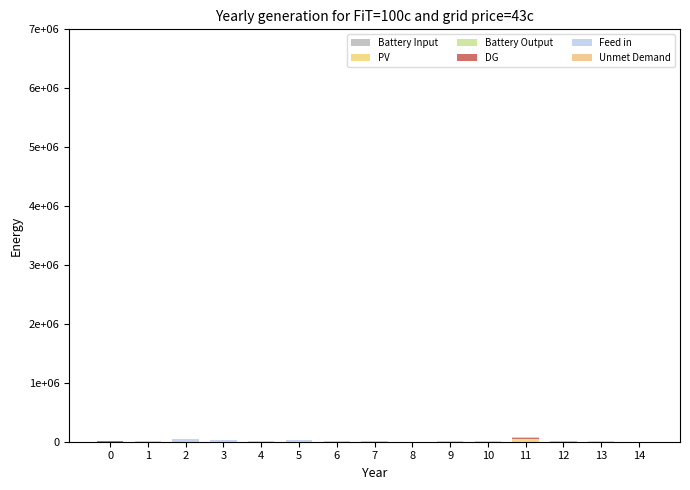

Which series has the largest total across all categories?

Feed in